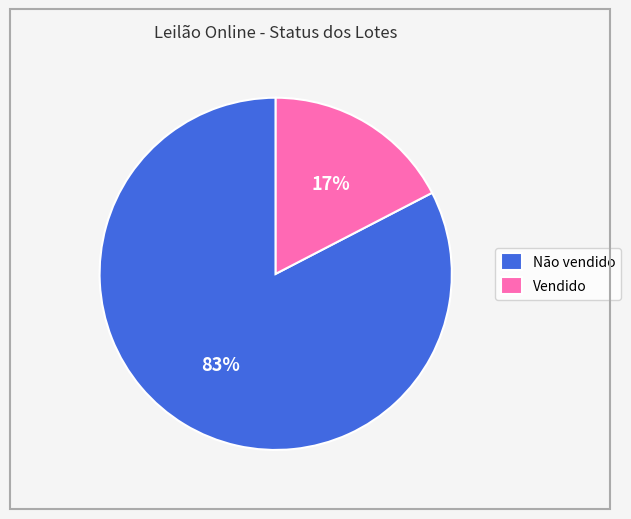

To the nearest percent, what is the average slice percentage?

50%